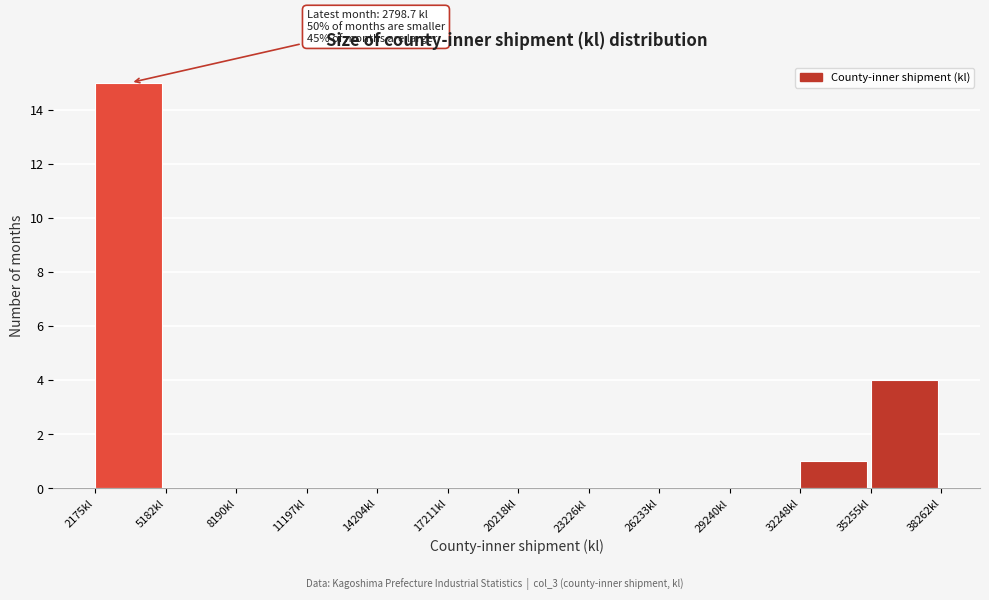

Which range on the x-axis has the tallest bar?

2000 to 5000